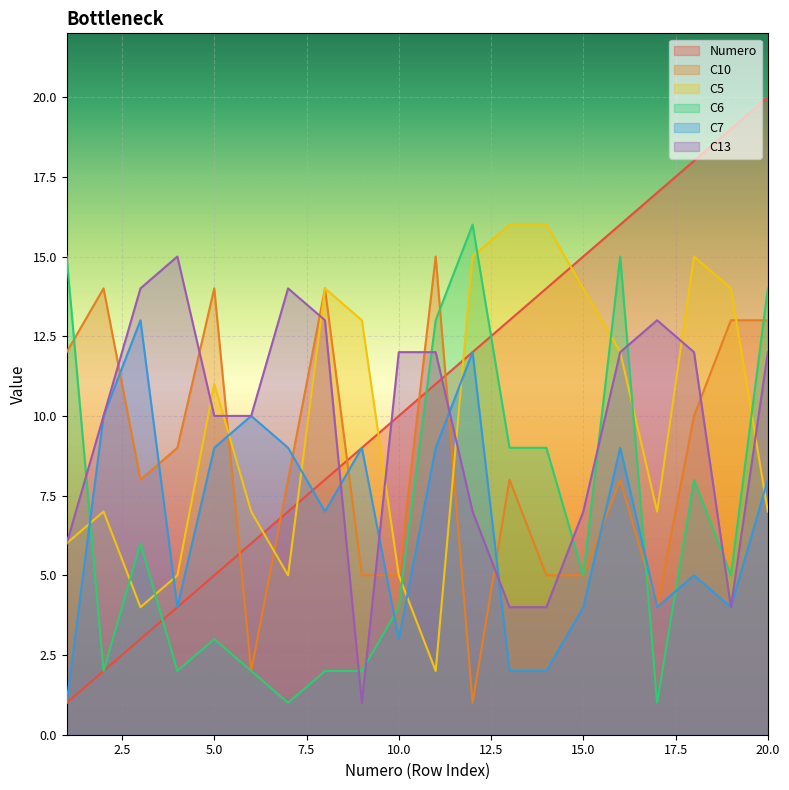

How many lines are shown in the chart?

6